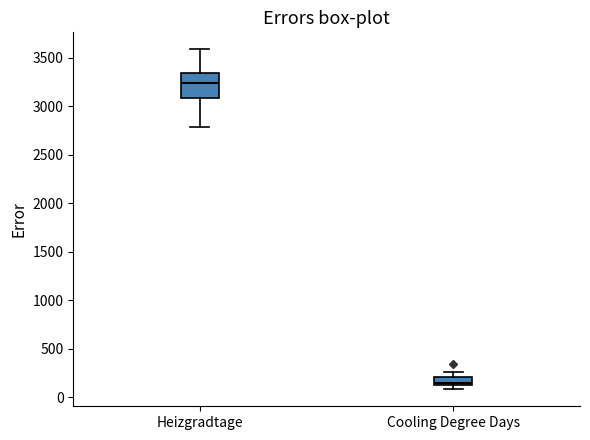

Where does the median line of the box for Heizgradtage sit on the y-axis? The values are not printed on the chart, so give them approximately, as read against the axis.

3250